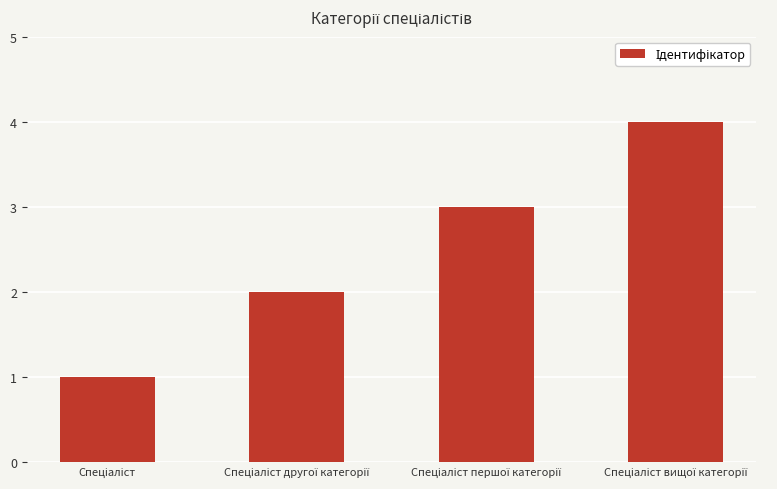

What is the difference between the maximum and minimum values?

3